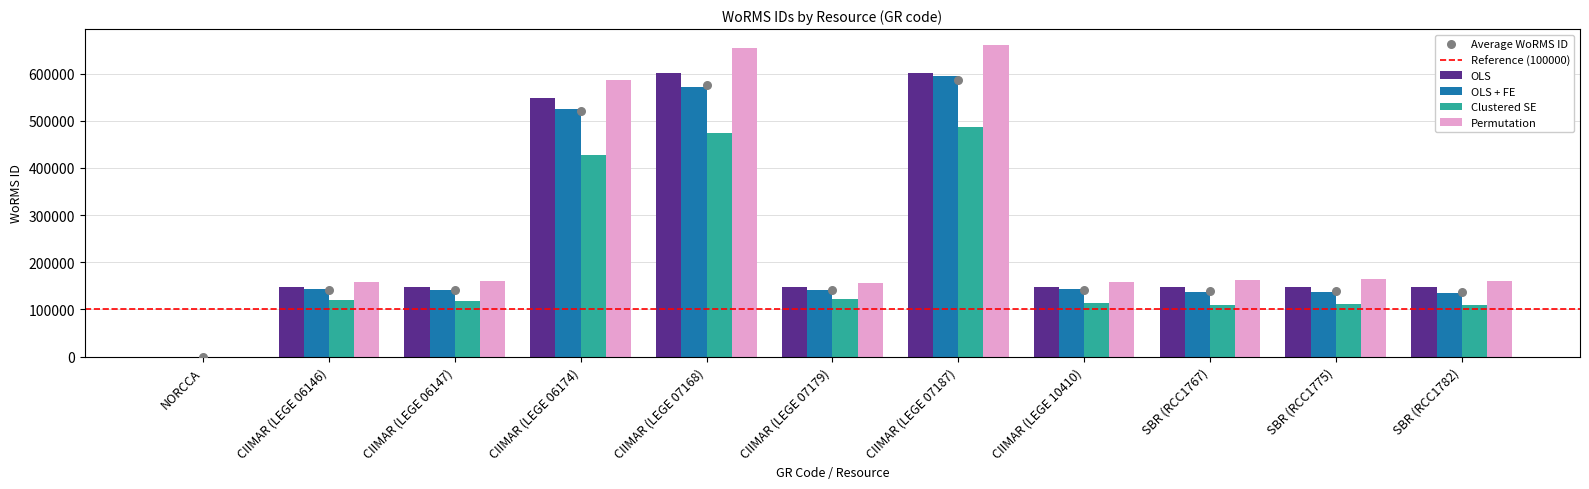

Between CIIMAR (LEGE 06147) and SBR (RCC1775), which is larger?

CIIMAR (LEGE 06147)